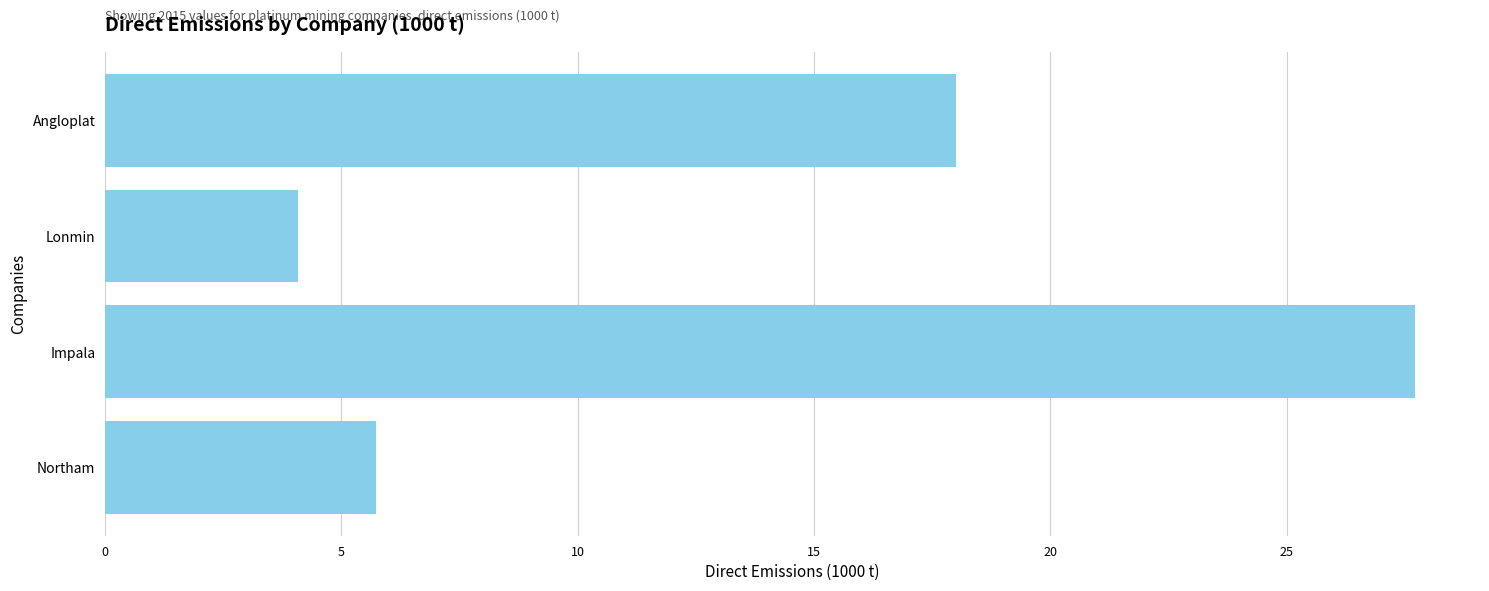

Reading bottom to top, list all the values displayed in this chart.

5.7	27.7	4.1	18.0